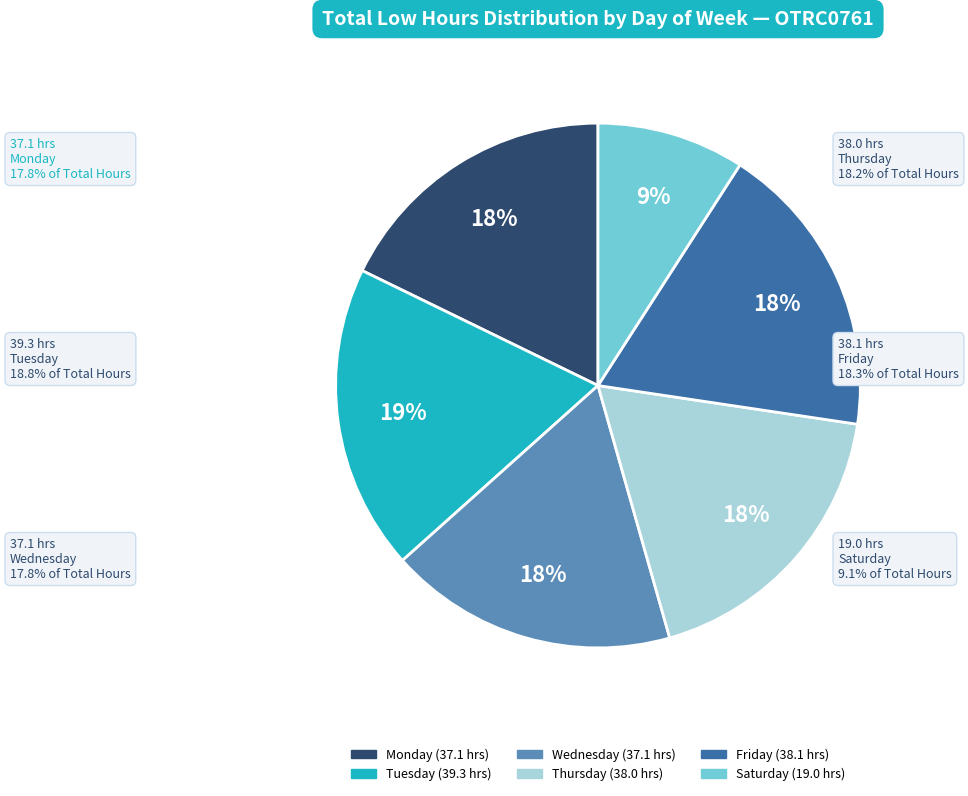

Is there a majority slice in this chart?

No